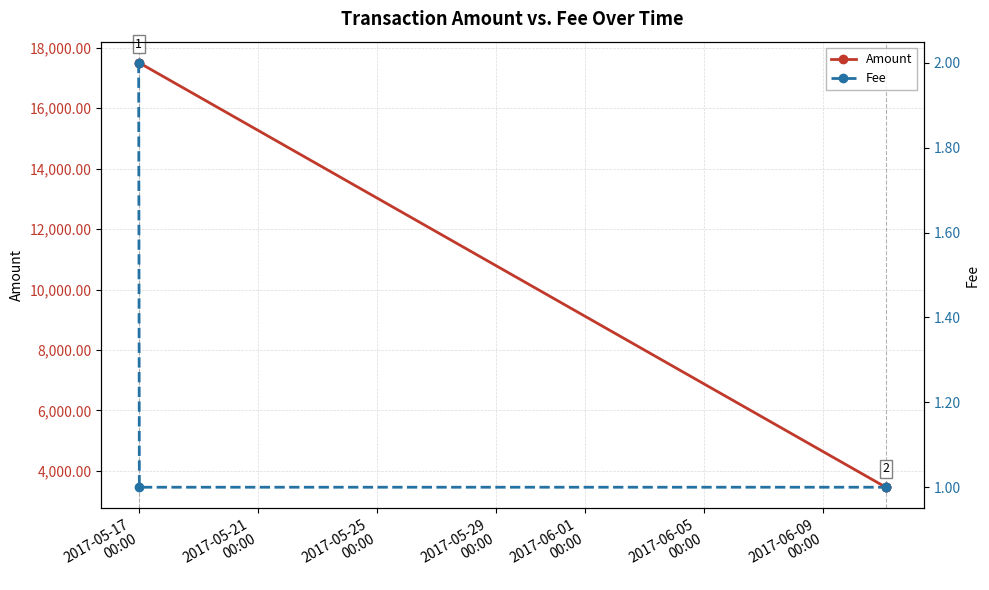

Is this an area chart (filled region under the line)?

No